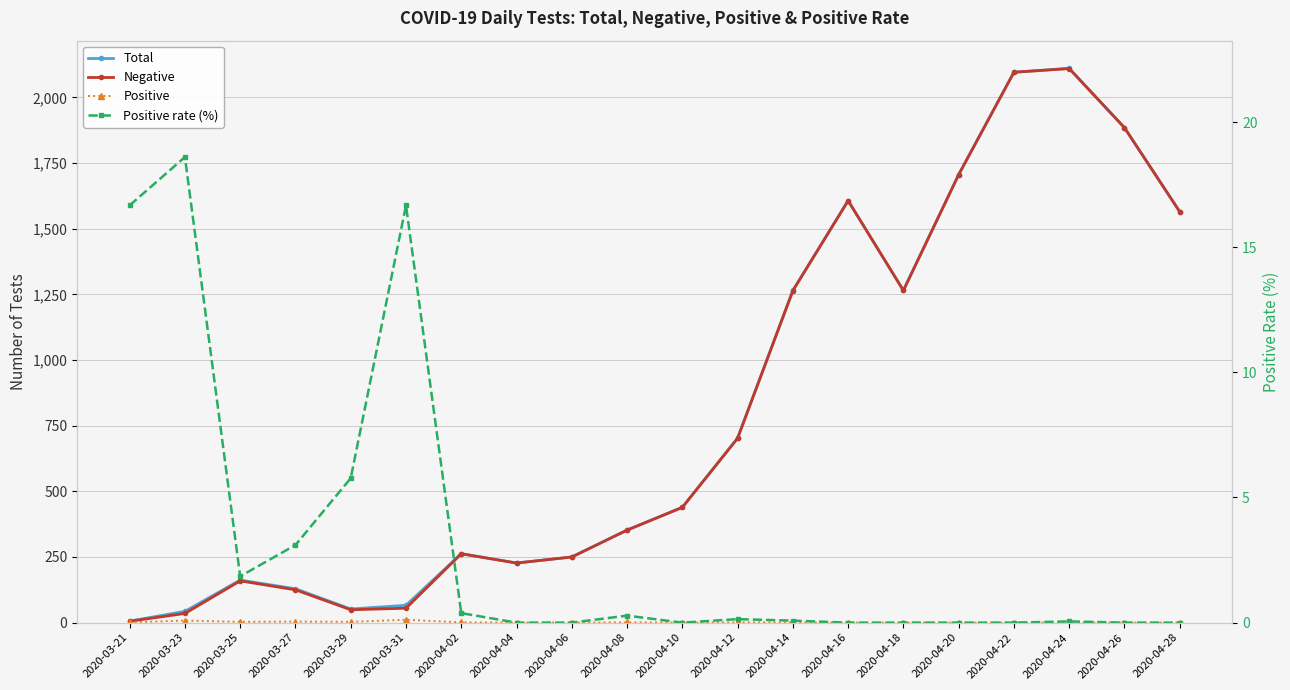

Which series changed the most between 2020-04-12 and 2020-04-28?

Negative